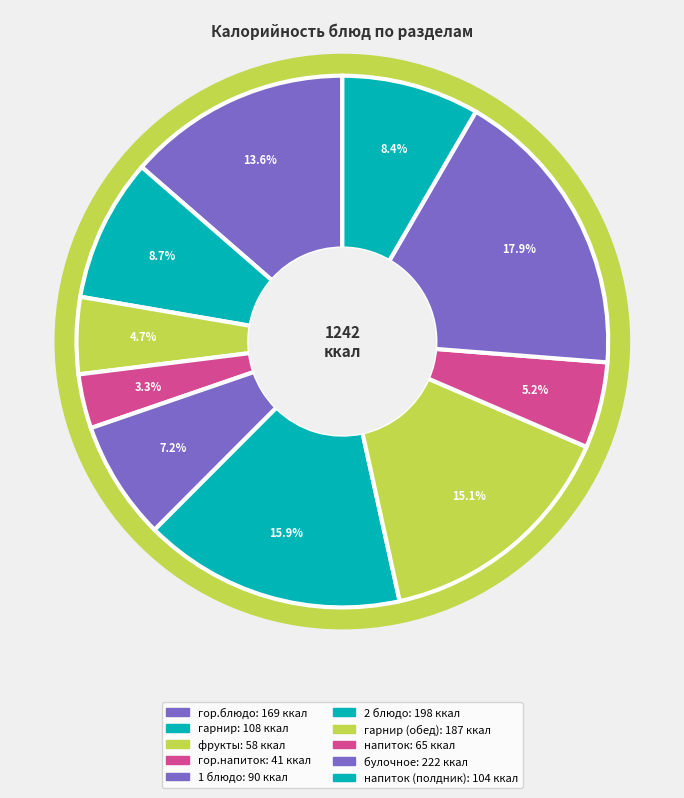

What portion of the pie excludes гор.напиток?

96.7%